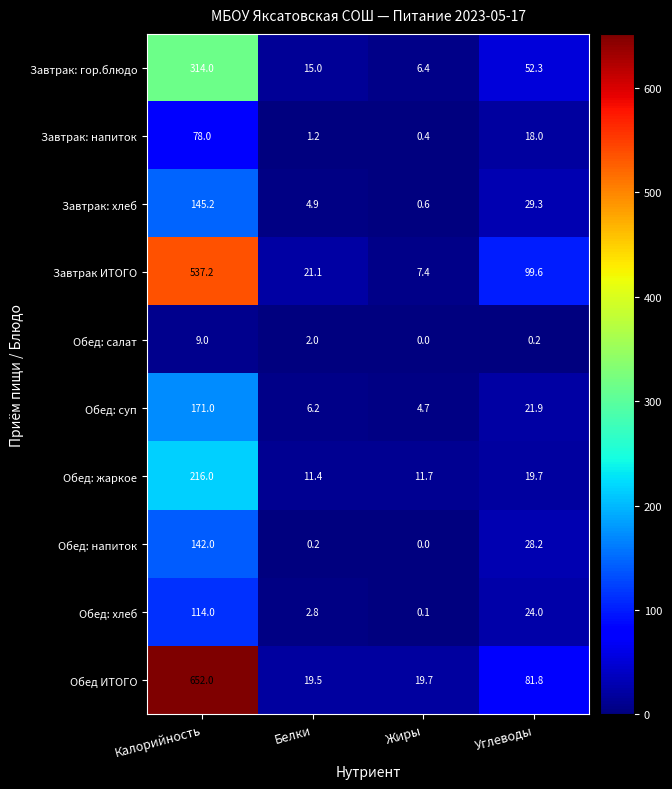

Which category has the lowest value across all series?

Жиры